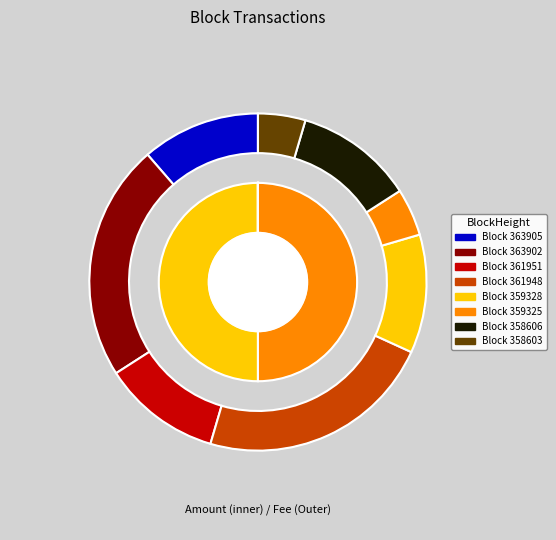

To the nearest percent, what is the difference between the 359325 and 361951 slice percentages?

50%